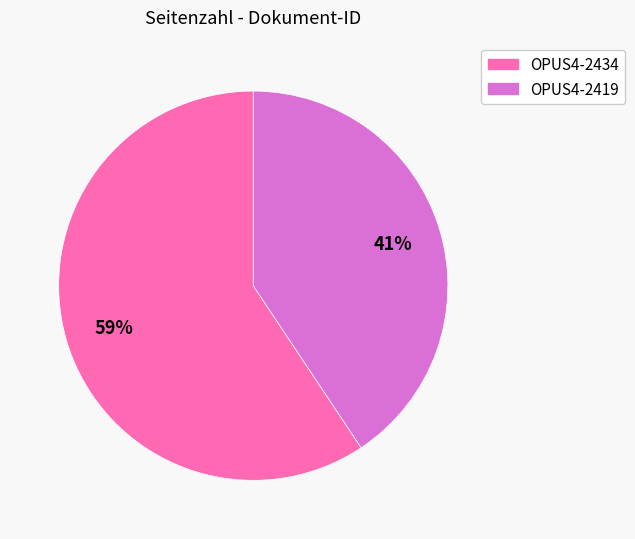

Which category has the biggest portion of the pie?

OPUS4-2434